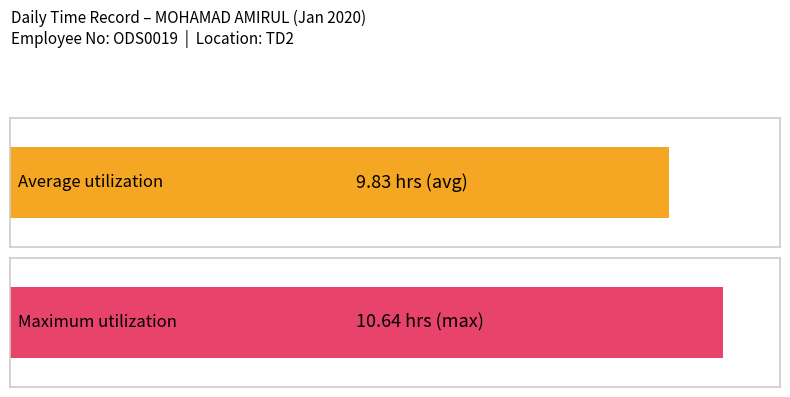

Is it true that the value at 17 is 2.2?

False